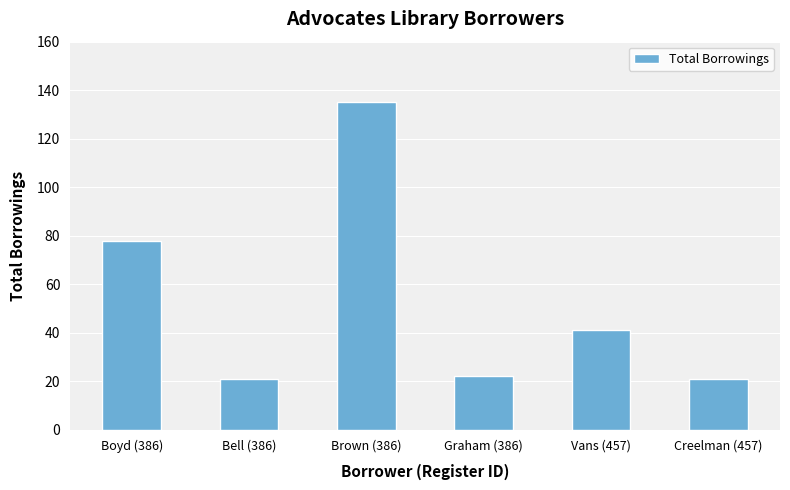

What is the smallest value displayed?

21